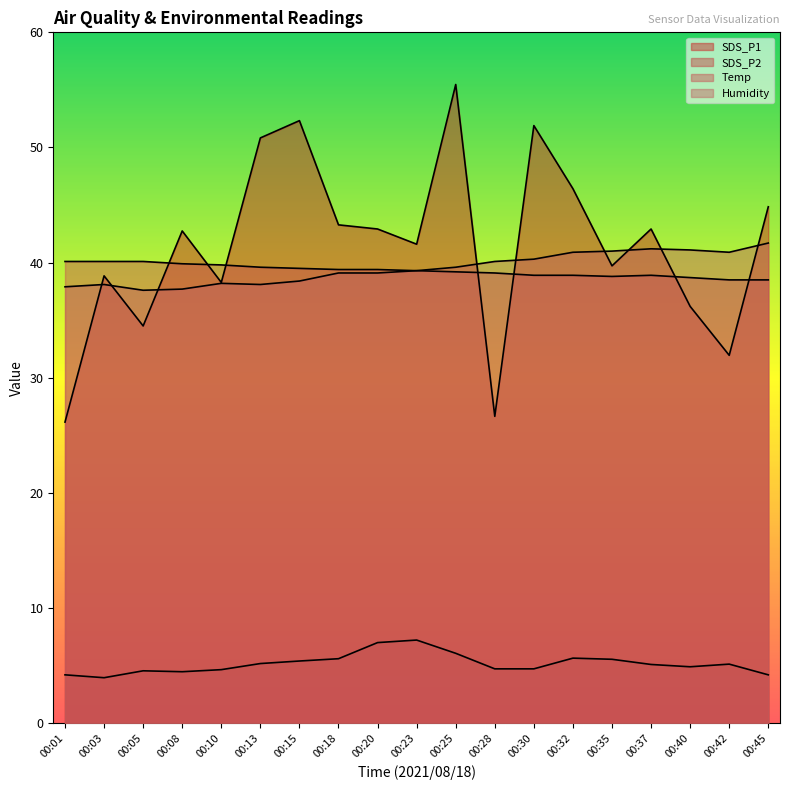

Where does the Humidity series first go above 39?

00:18